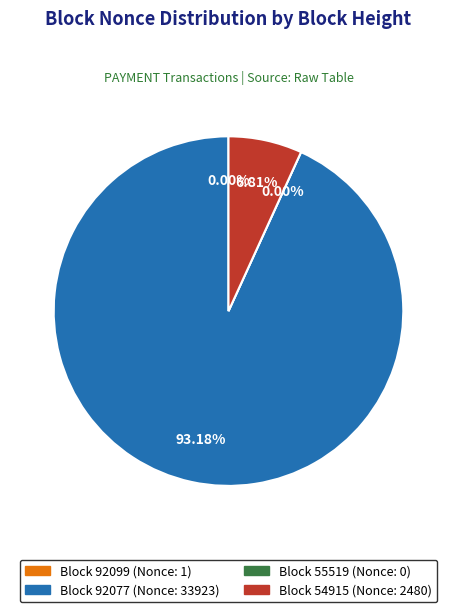

What is the change in value from 92099 to 54915?

+2479